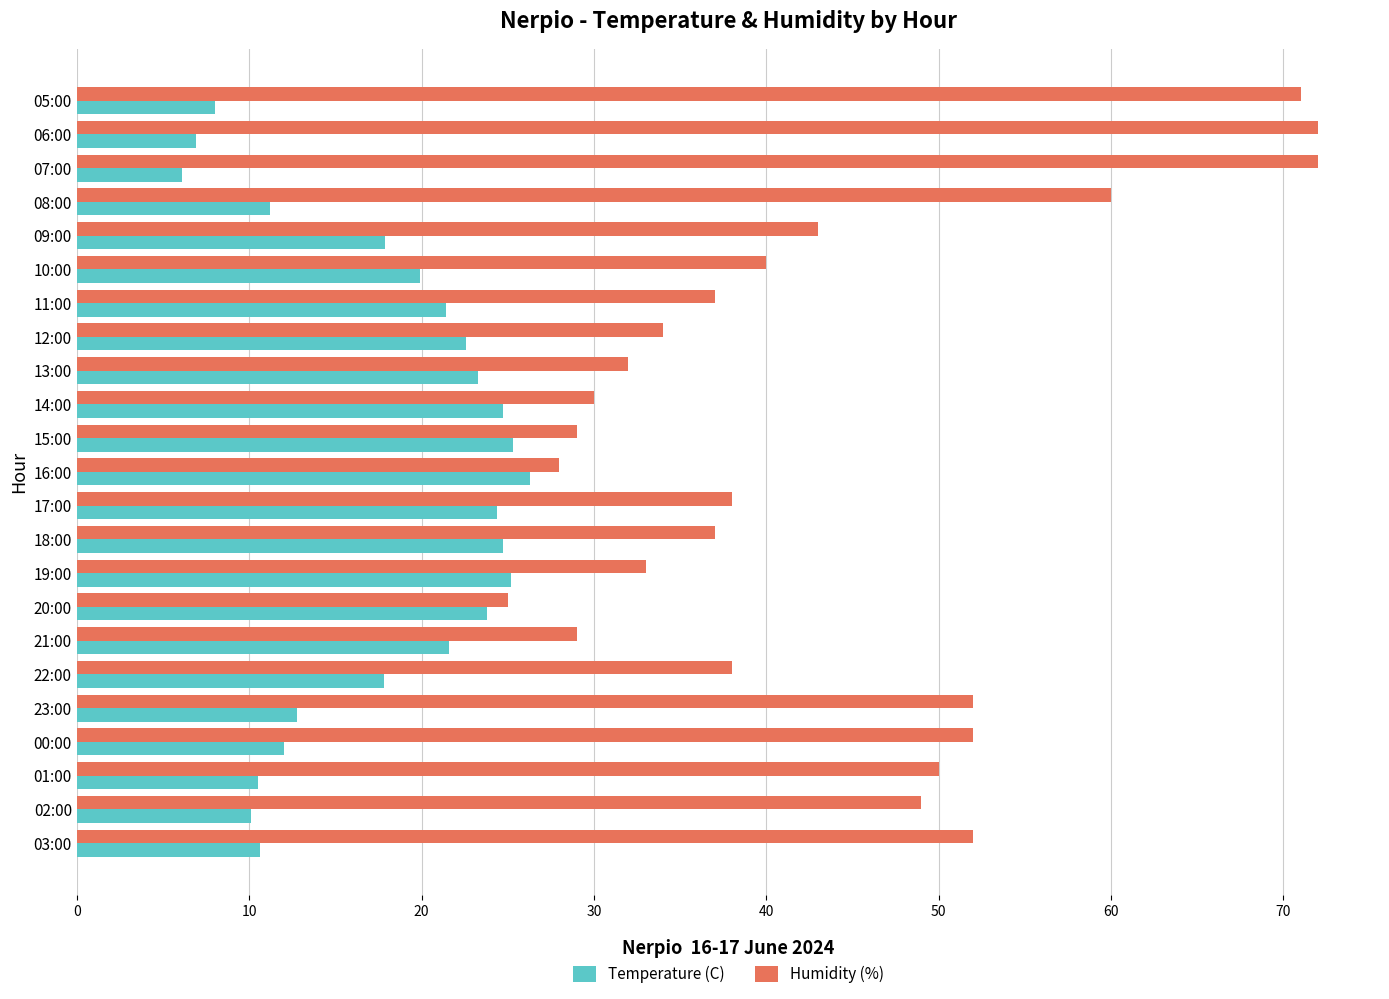

True or false: Humidity (%) has a value of 72.0 at 06:00.

True